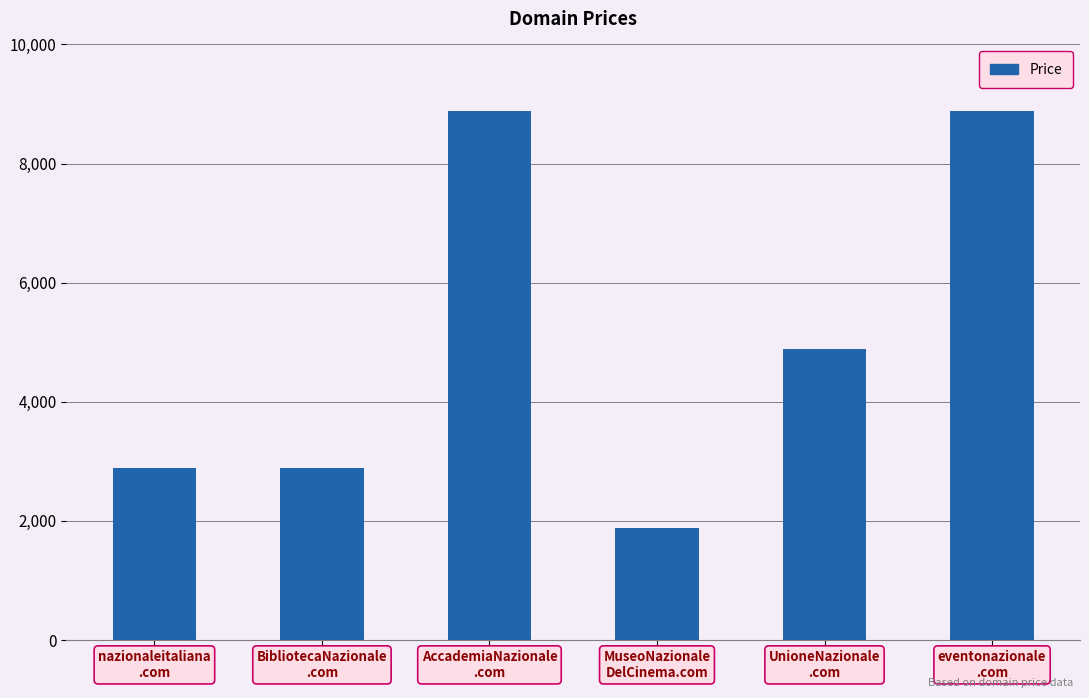

What is the value of the 5th bar from the left?

4888